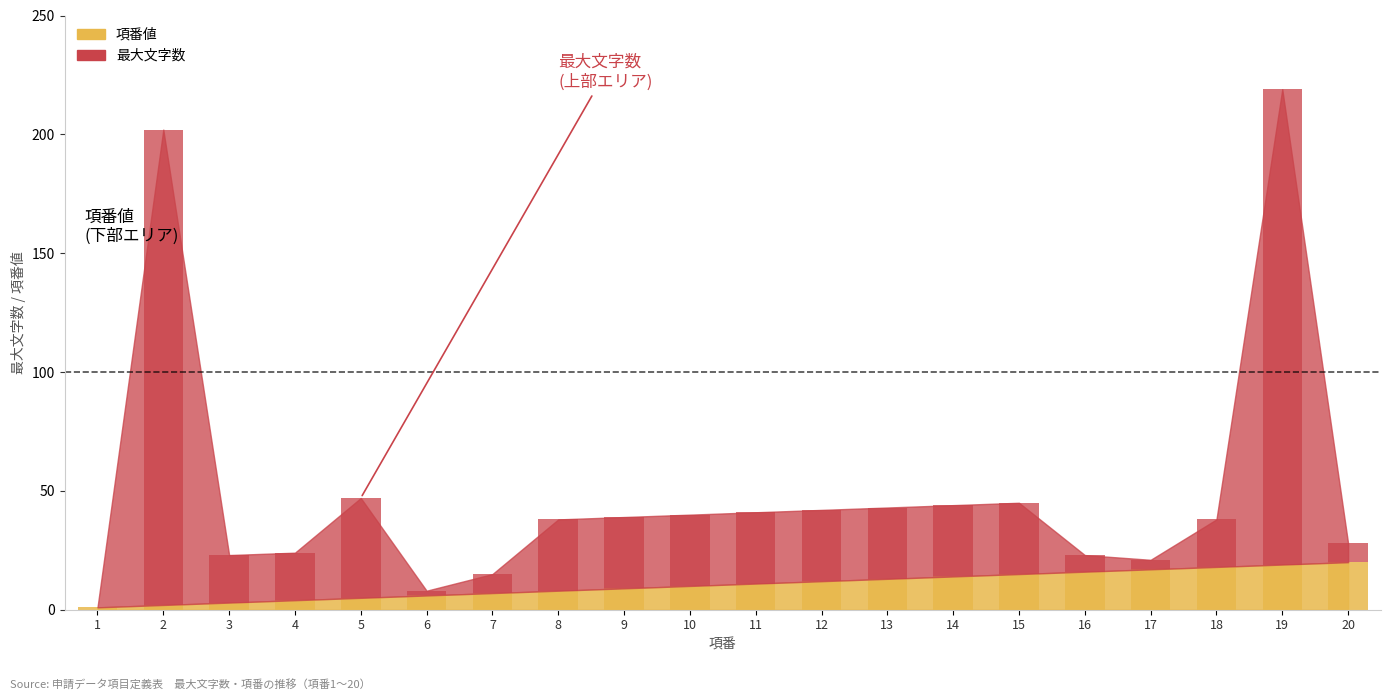

Is the value of 項番 at 3 greater than the value of 最大文字数 at 13?

No